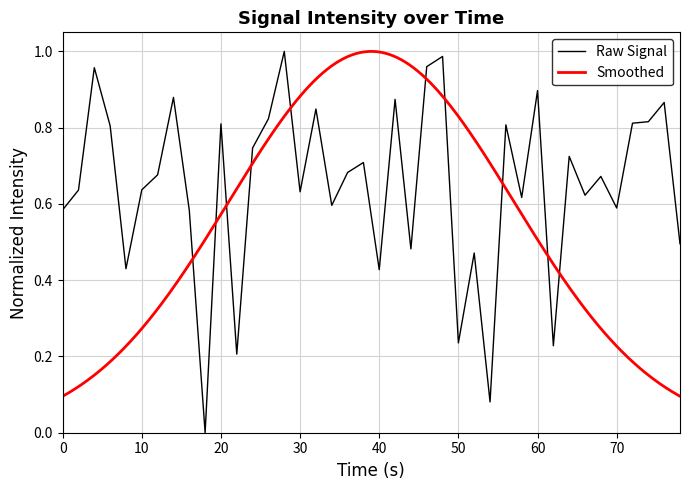

How many positive values are there?

39